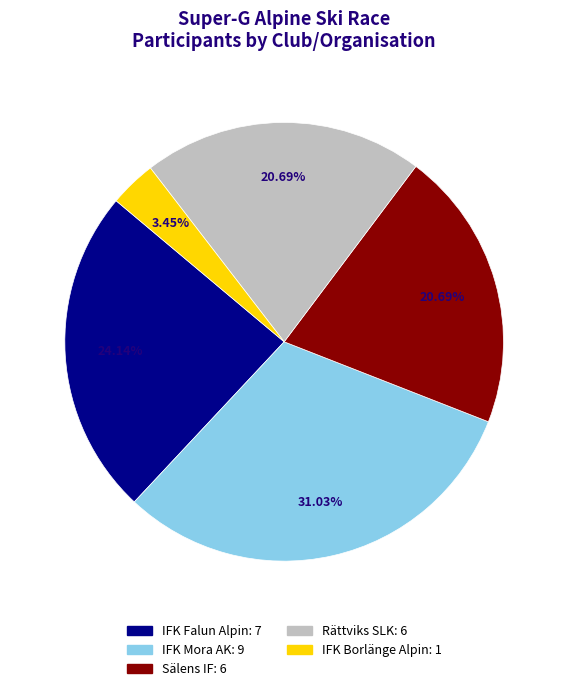

To the nearest percent, what is the average slice percentage?

20%